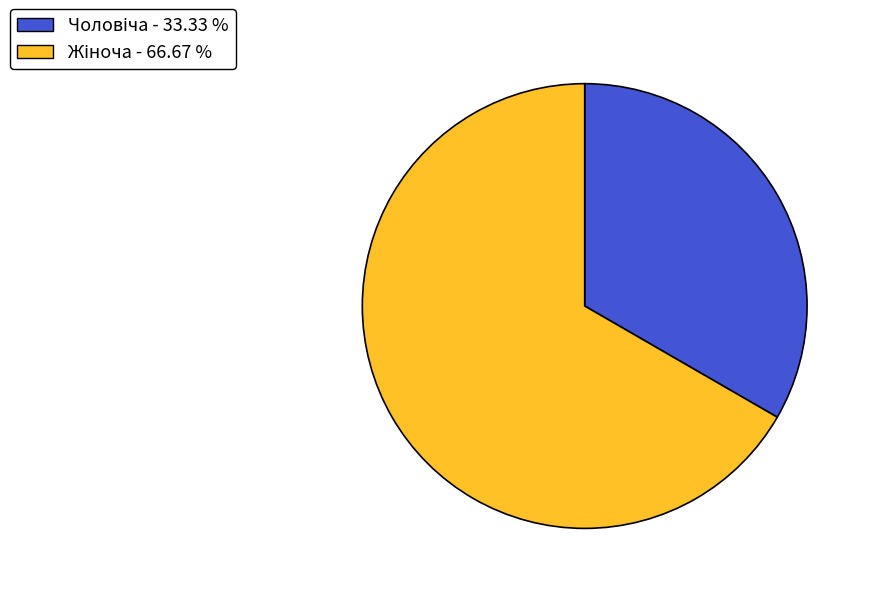

Is there any slice that represents more than half of the pie?

Yes